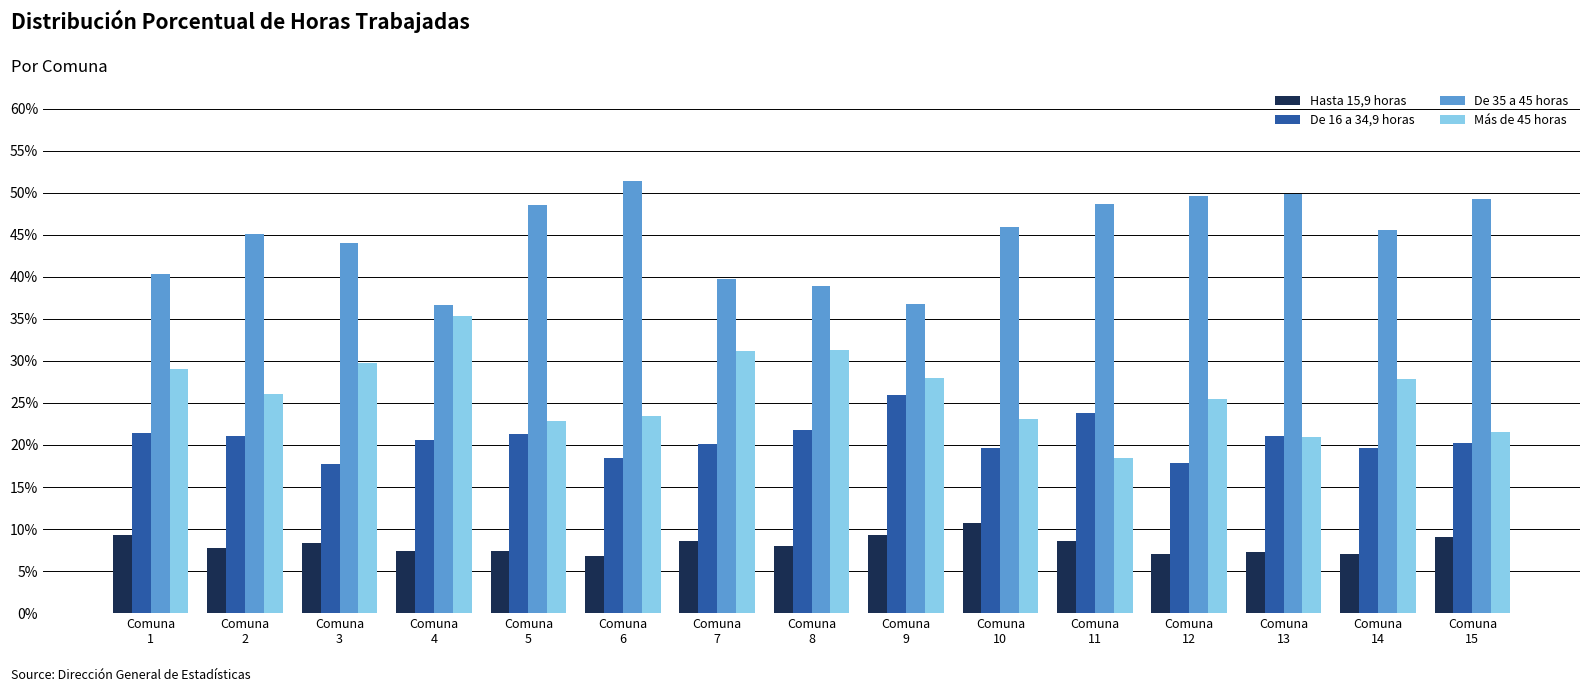

What is the sum of the De 16 a 34,9 horas values at Comuna
15 and Comuna
11?

44.0